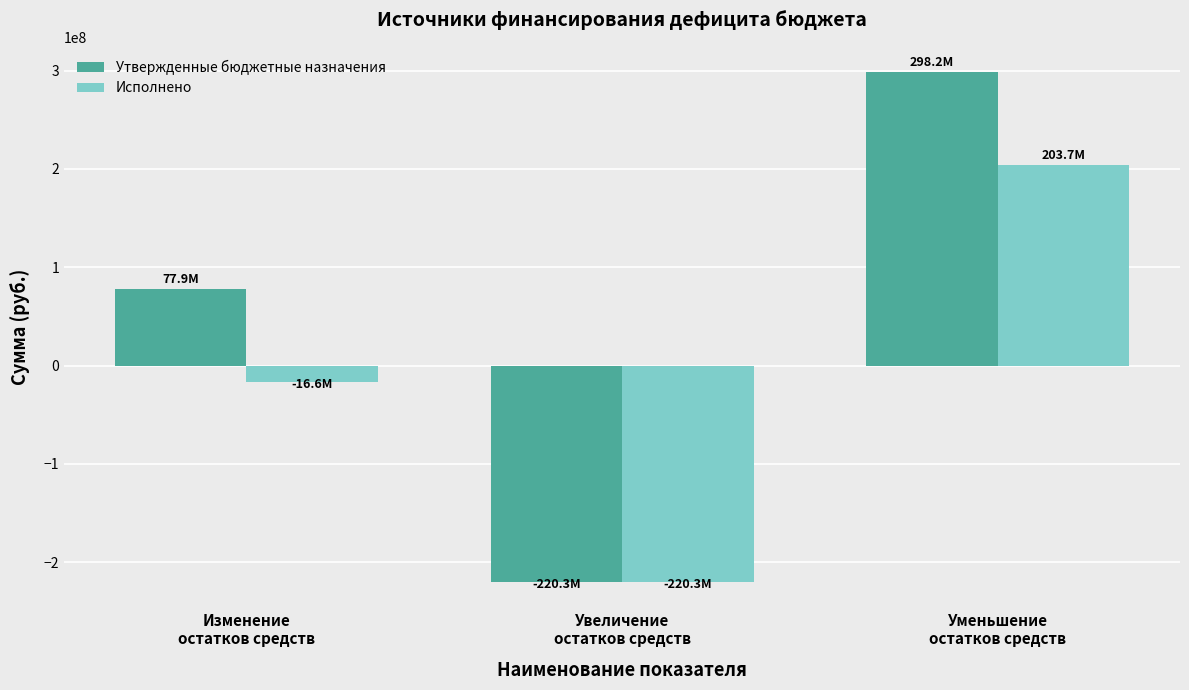

What is the approximate value of Утвержденные бюджетные назначения at Изменение
остатков средств?

77936066.1